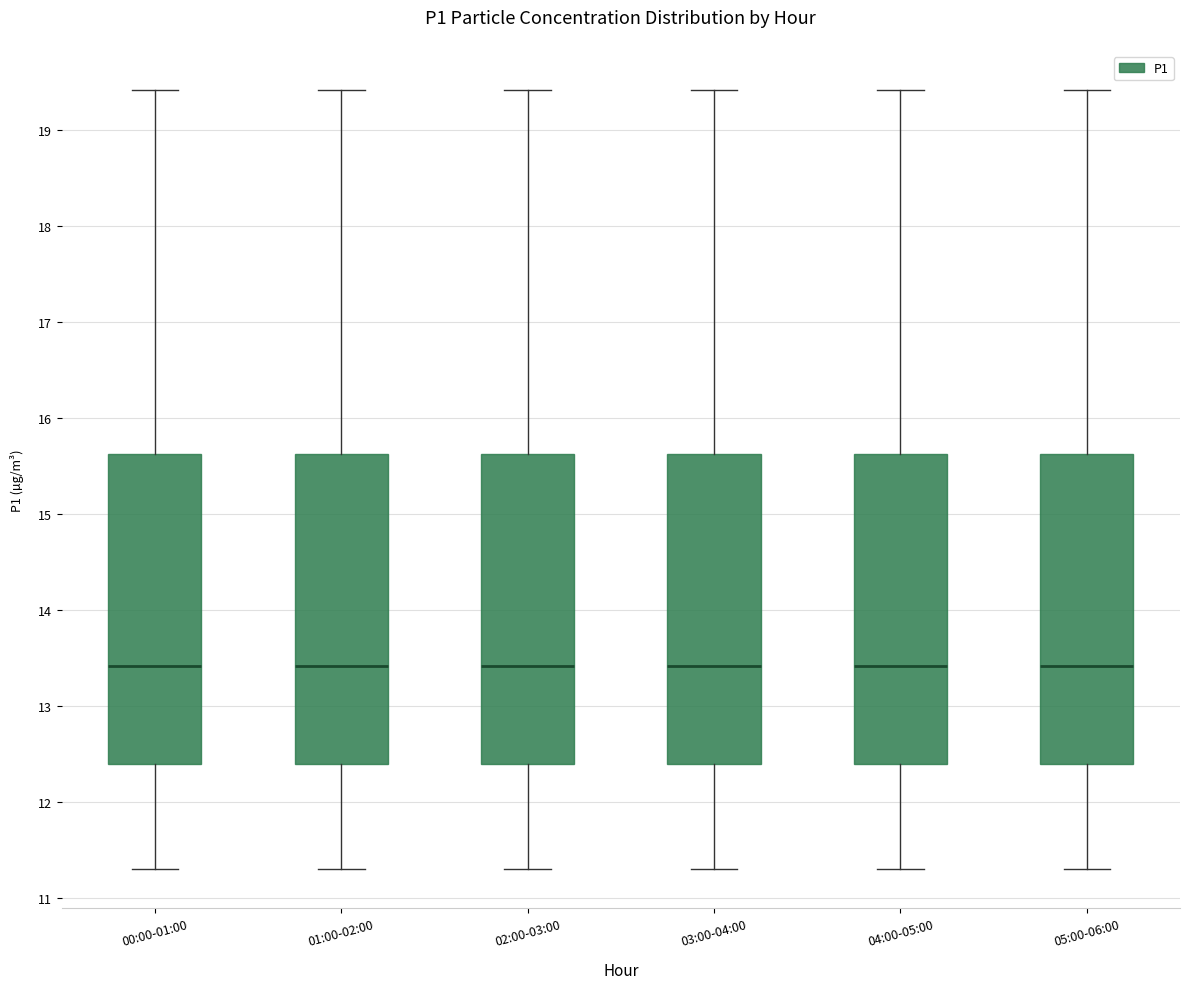

Reading left to right, transcribe this box plot: for each box, give where its median line is, the range the box spans, and where its two whiskers end, as read against the y-axis. The values are not printed on the chart, so give them approximately, as read against the axis.

00:00-01:00: median 13.4, box 12.4 to 15.6, whiskers 11.3 to 19.4
01:00-02:00: median 13.4, box 12.4 to 15.6, whiskers 11.3 to 19.4
02:00-03:00: median 13.4, box 12.4 to 15.6, whiskers 11.3 to 19.4
03:00-04:00: median 13.4, box 12.4 to 15.6, whiskers 11.3 to 19.4
04:00-05:00: median 13.4, box 12.4 to 15.6, whiskers 11.3 to 19.4
05:00-06:00: median 13.4, box 12.4 to 15.6, whiskers 11.3 to 19.4